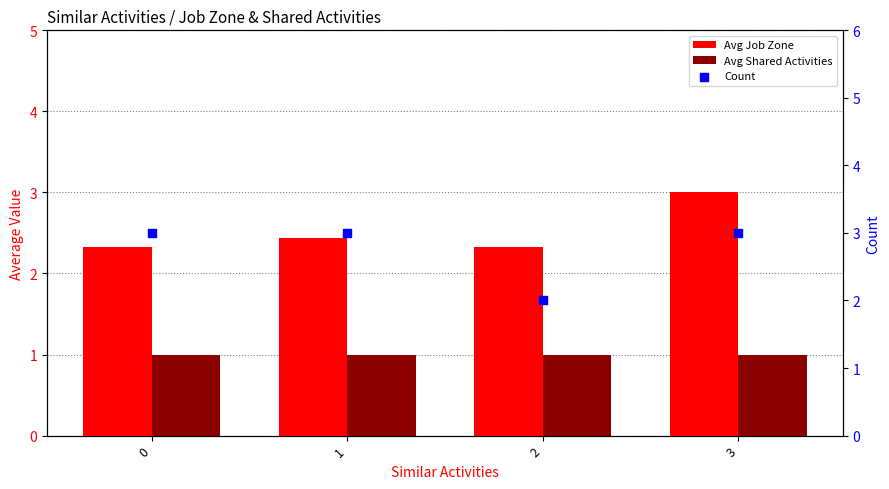

At how many categories does at least one series exceed 2?

4